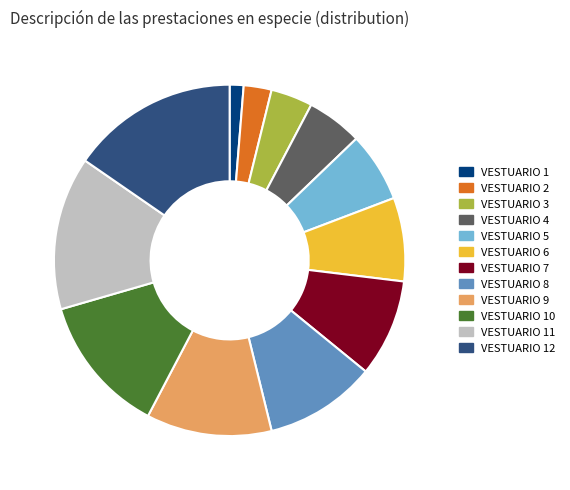

What is the largest slice in the pie chart?

VESTUARIO 12